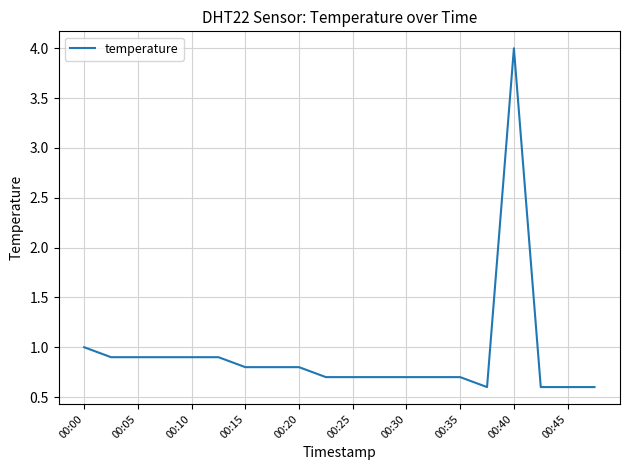

What is the minimum value shown in the chart?

0.6